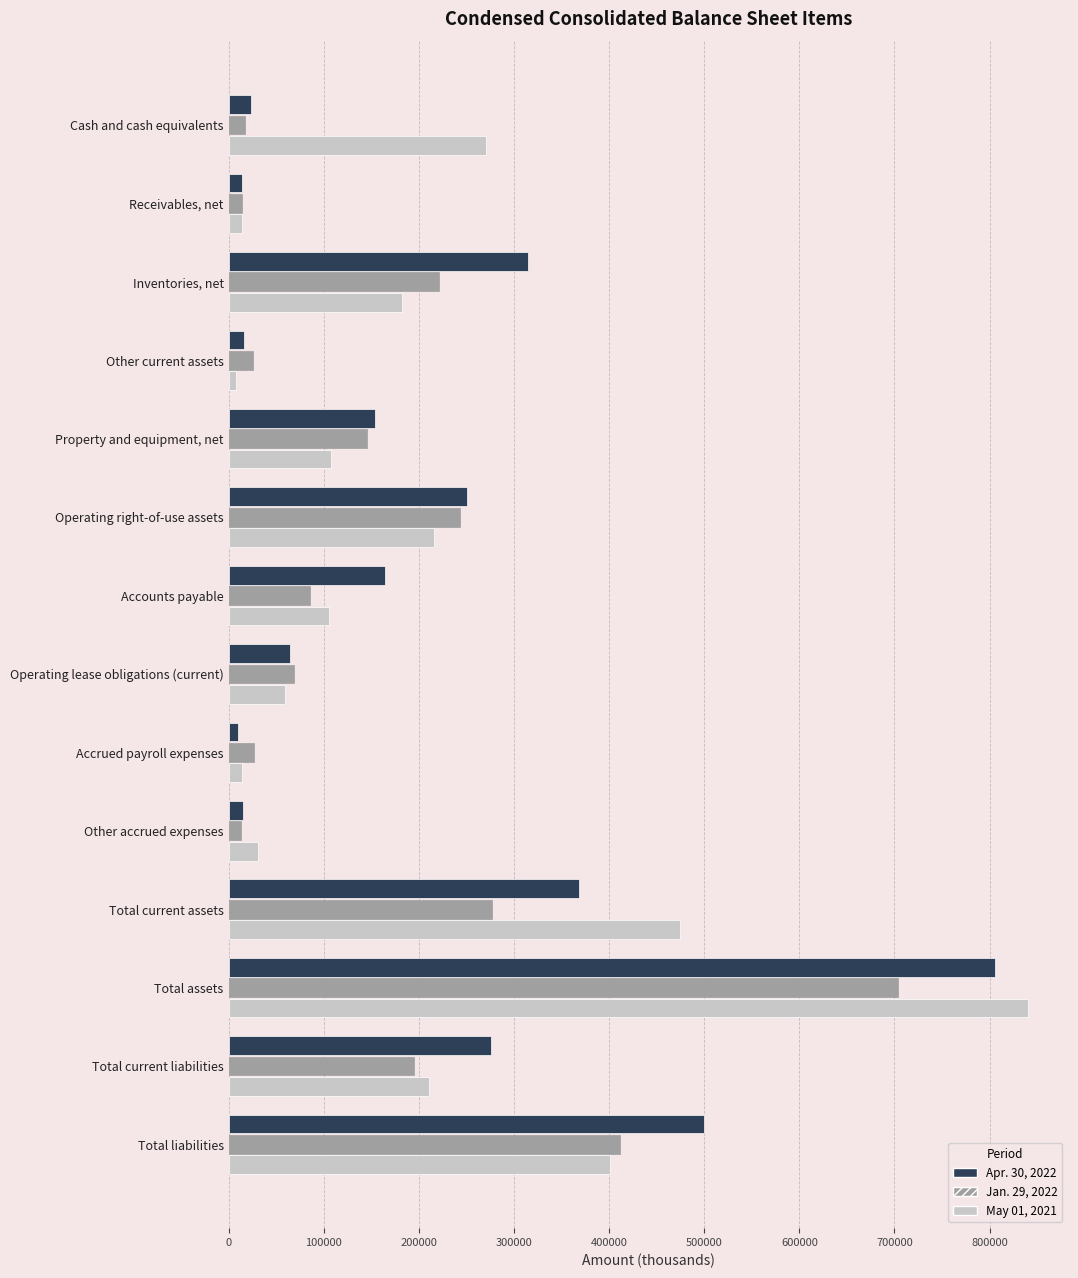

Is it true that Jan. 29, 2022 equals 26320 at Accrued payroll expenses?

True